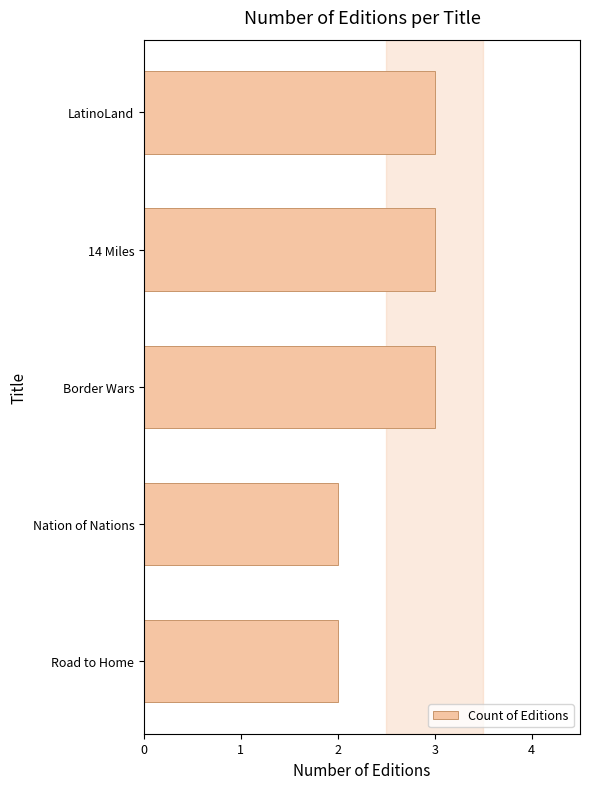

What is the difference between the maximum and minimum values?

1